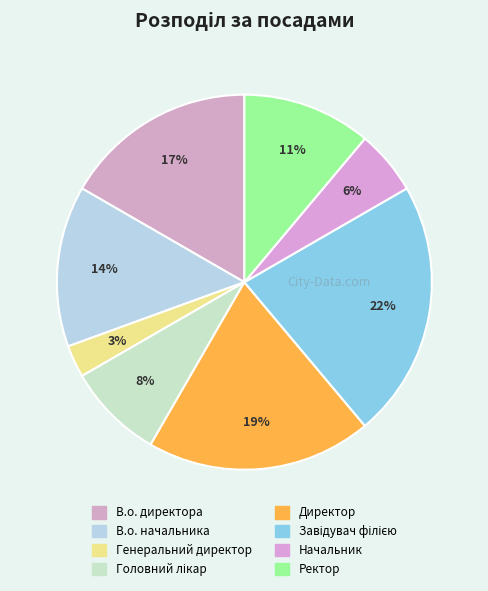

Count the number of slices in the pie.

8